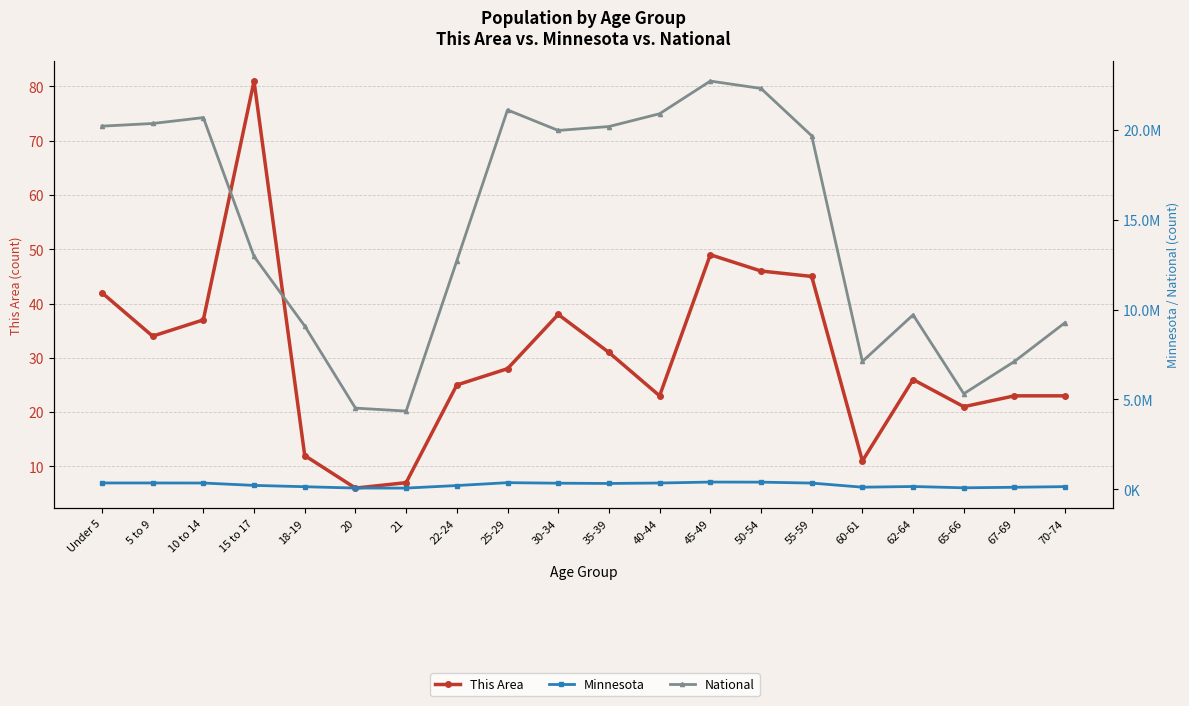

How many data points in Minnesota are above 328190?

9